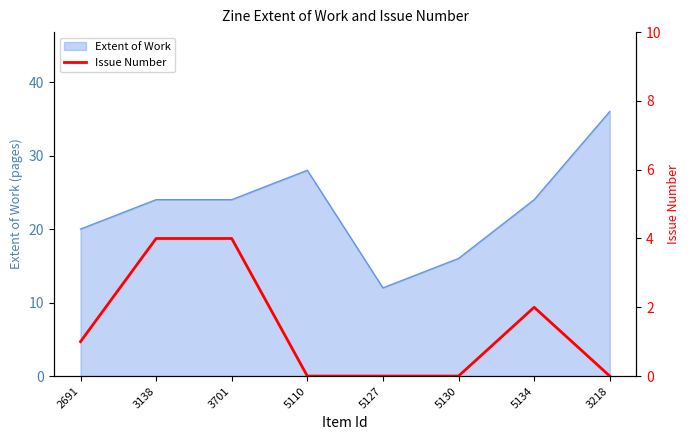

What is the minimum value for Extent of Work?

12